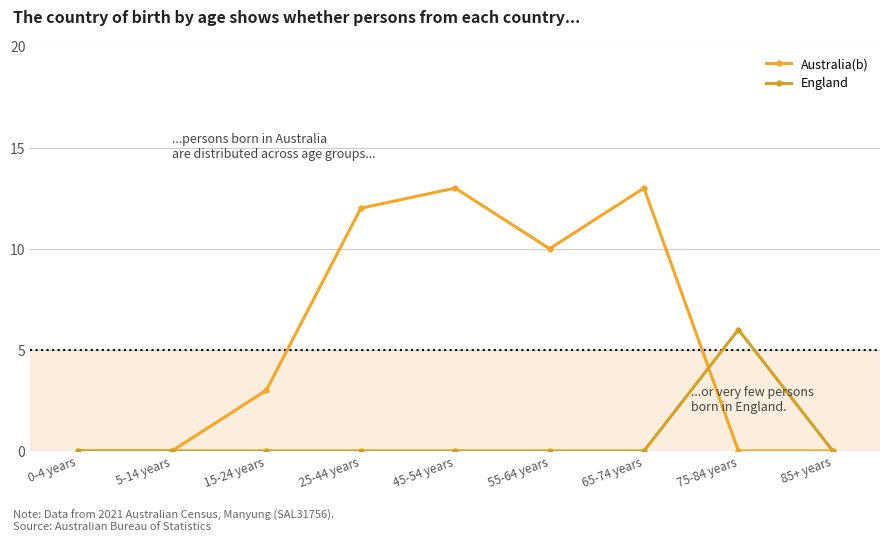

What is the greatest value displayed?

13